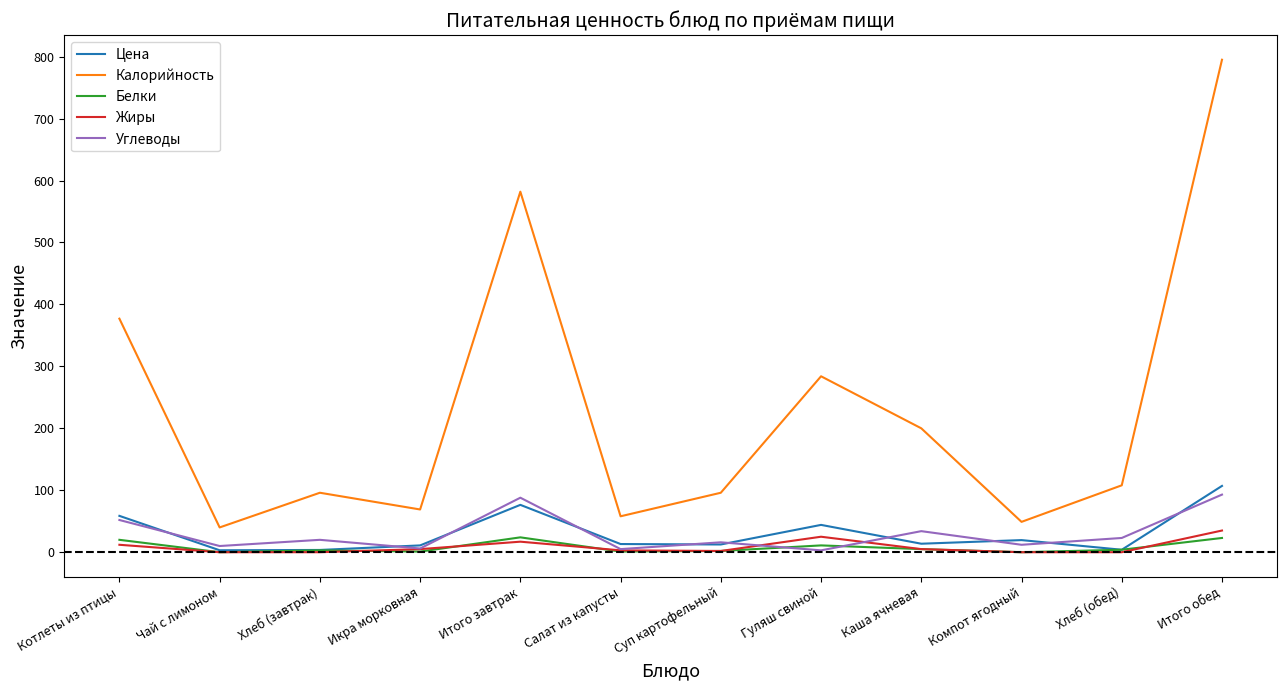

What are all the series names shown in the legend?

Цена, Калорийность, Белки, Жиры, Углеводы